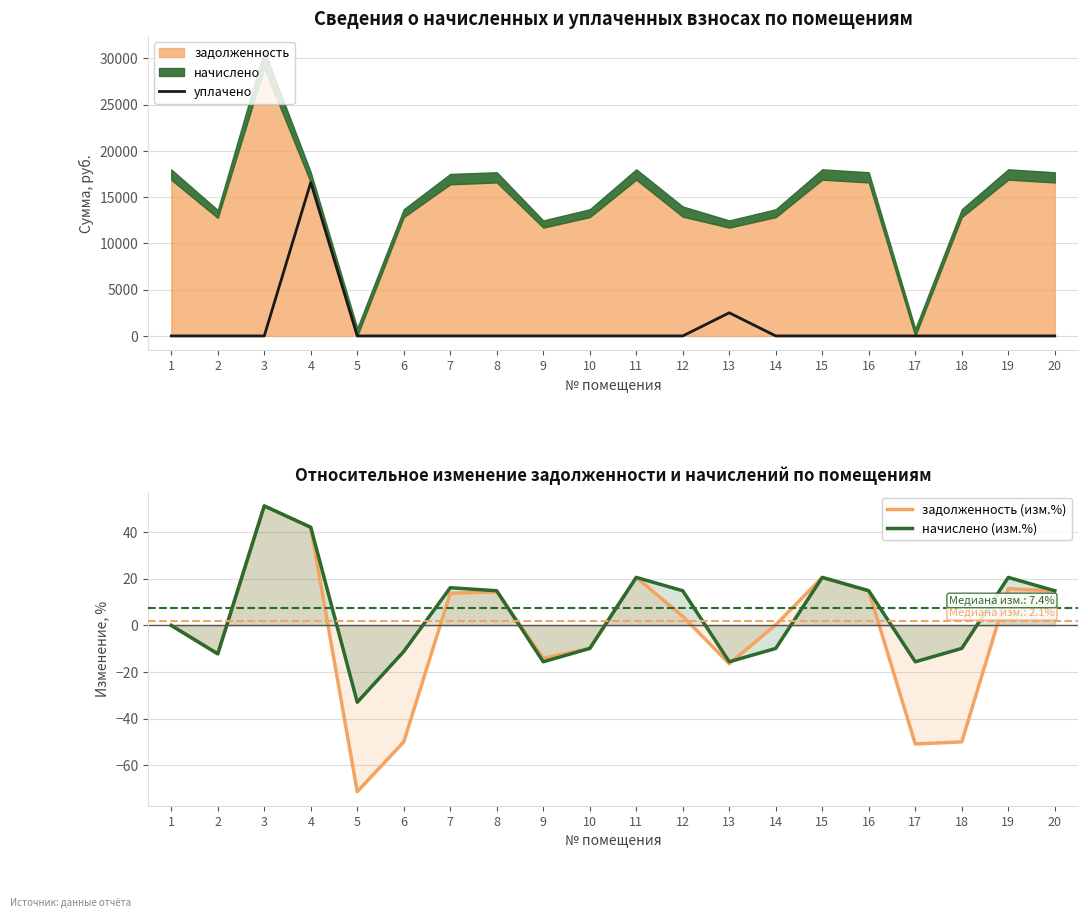

List the labels in order of уплачено value, largest first.

4, 13, 1, 2, 3, 5, 6, 7, 8, 9, 10, 11, 12, 14, 15, 16, 17, 18, 19, 20